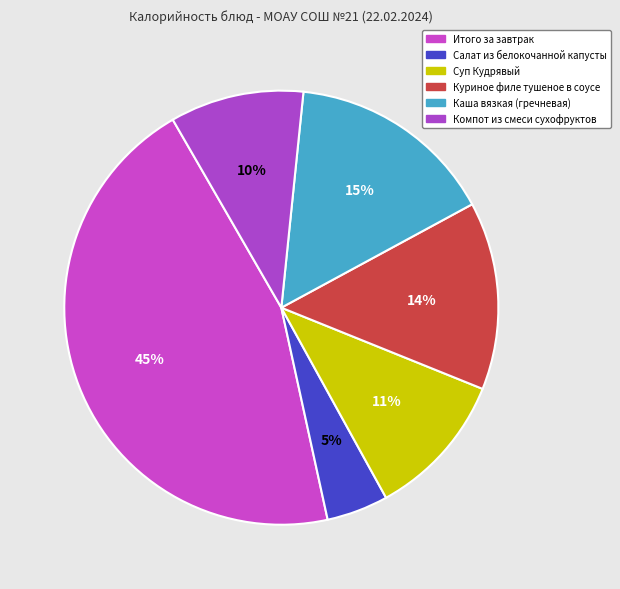

Which category has the smallest portion of the pie?

Салат из белокочанной капусты